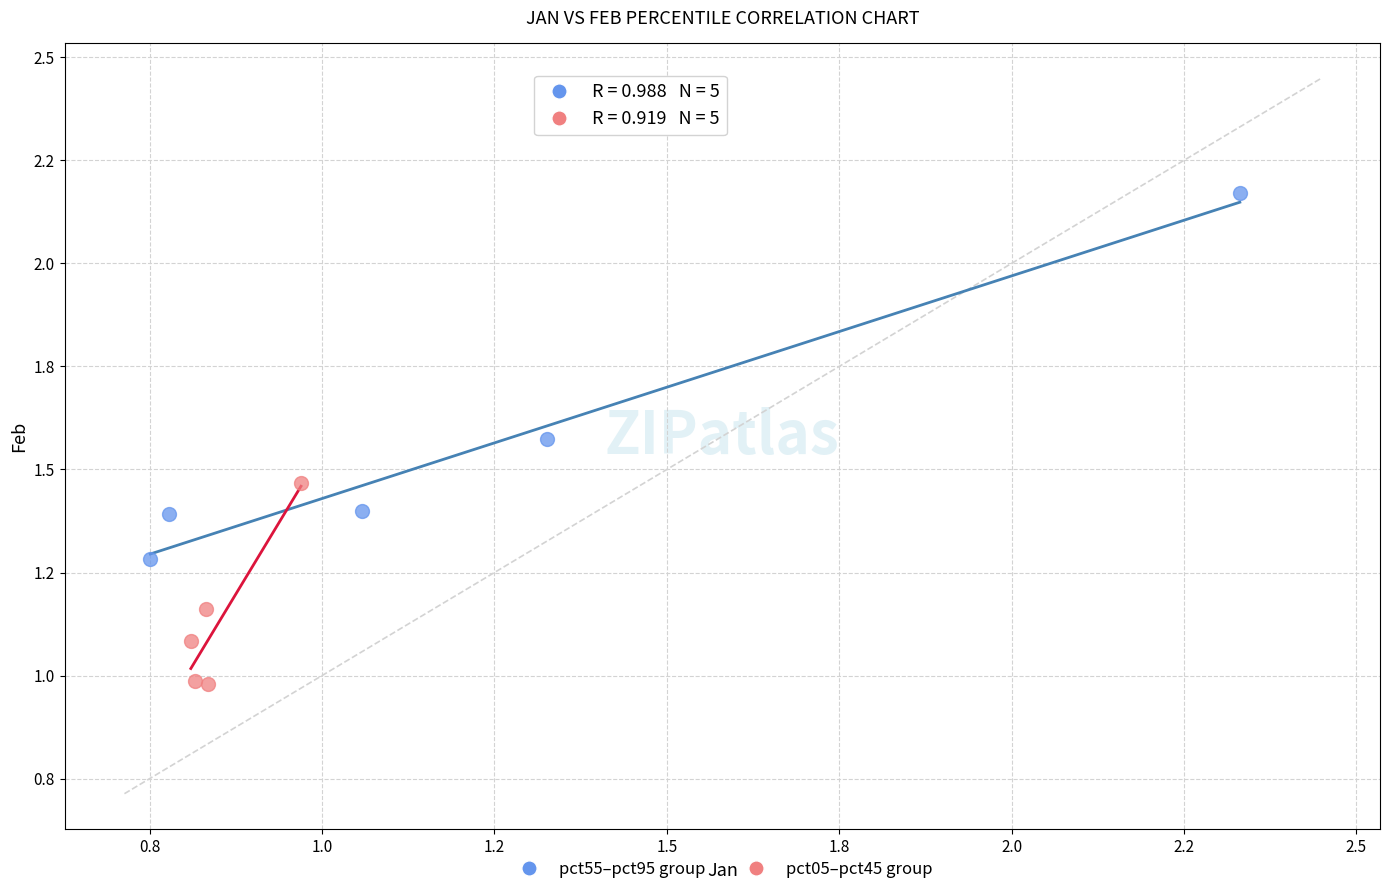

What are all the series names shown in the legend?

pct55–pct95 group, pct05–pct45 group